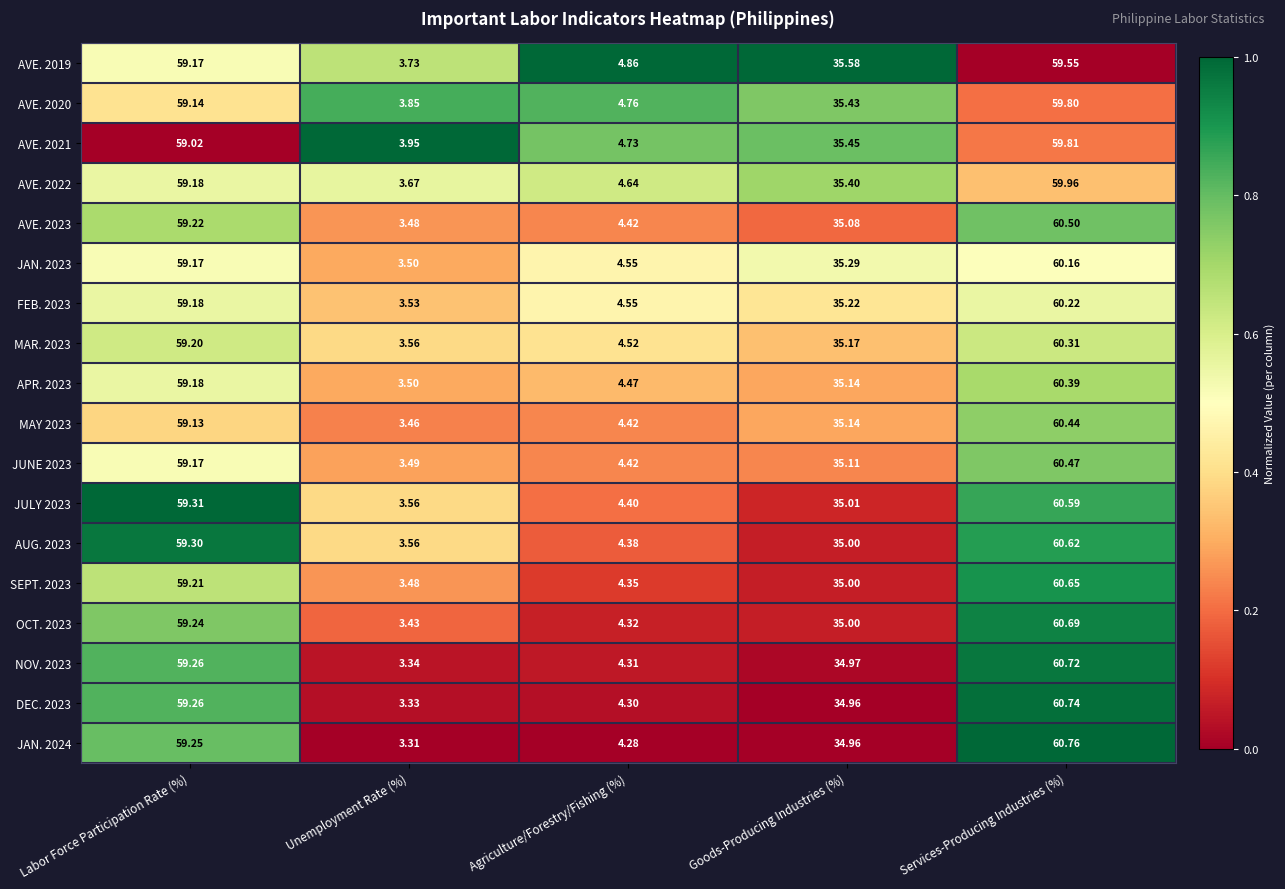

At which category is the sum across all series the highest?

Services-Producing Industries (%)